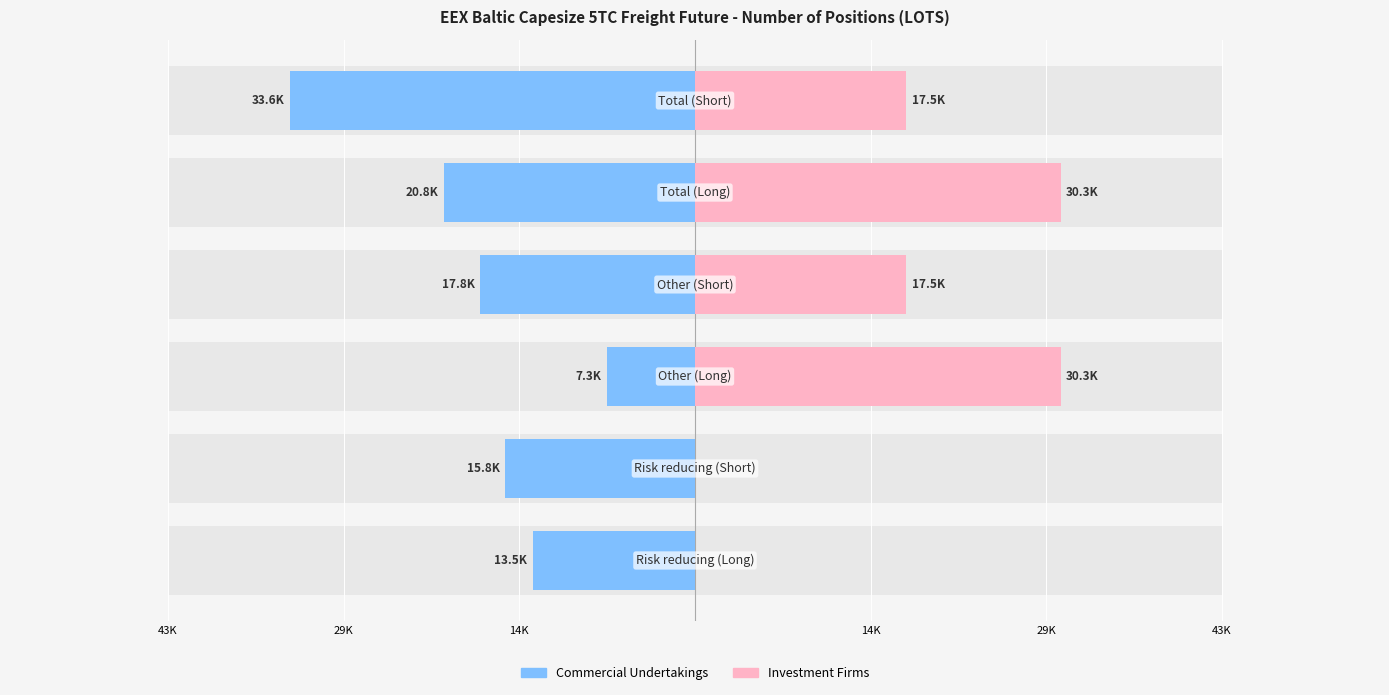

How many bars are there in each group?

2